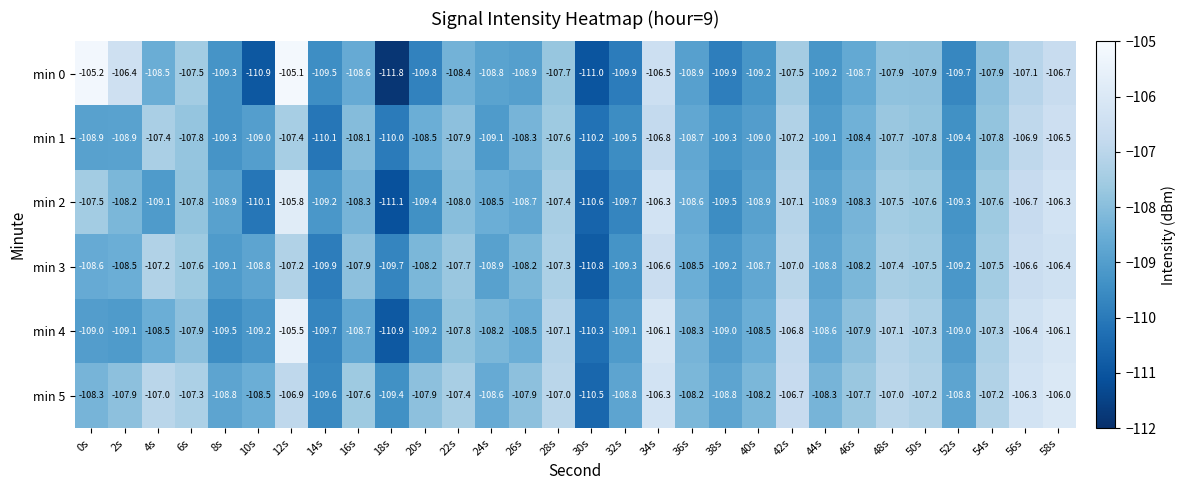

What is the total value across all series at 6s?

-645.9